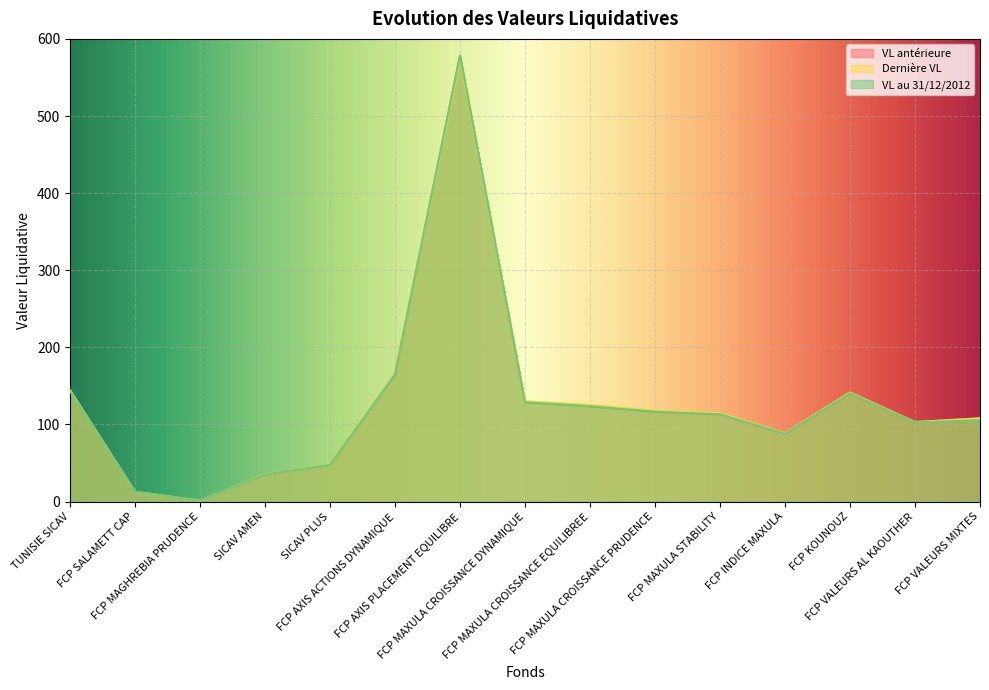

True or false: Dernière VL has more than 1 points higher than both neighbors.

True